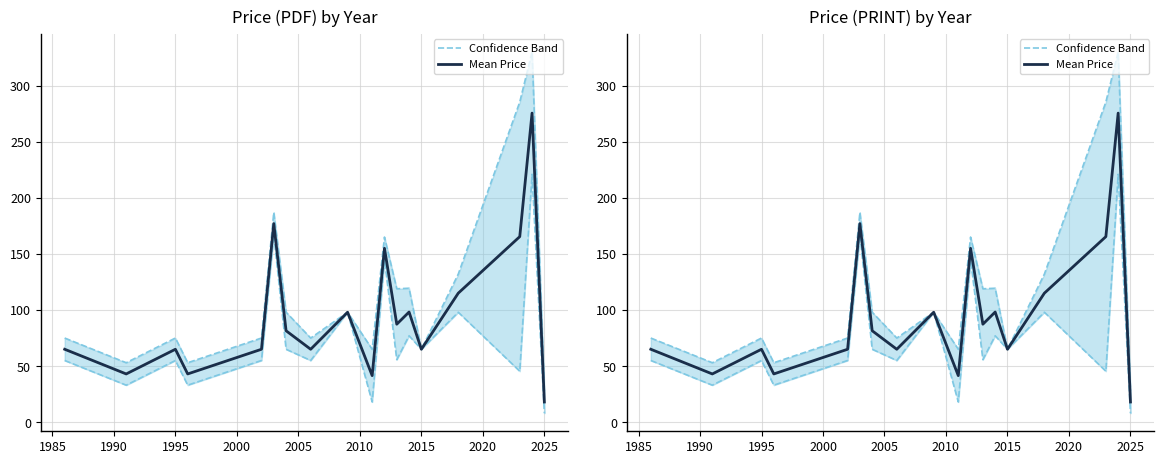

How many data points in Confidence Band are above 98?

7